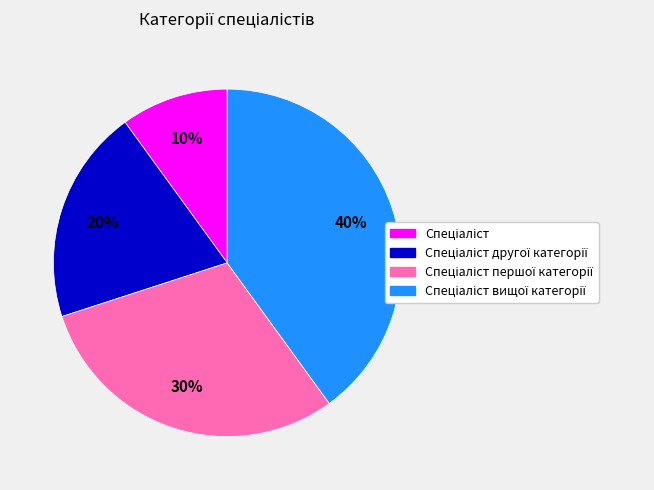

To the nearest percent, what is the difference between the largest and smallest slice percentages?

30%